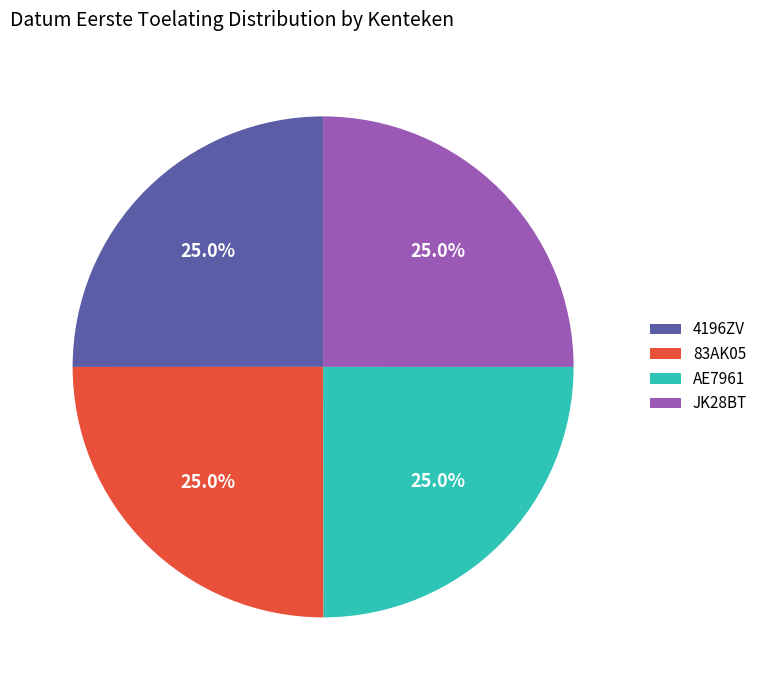

How many slices are in this pie chart?

4